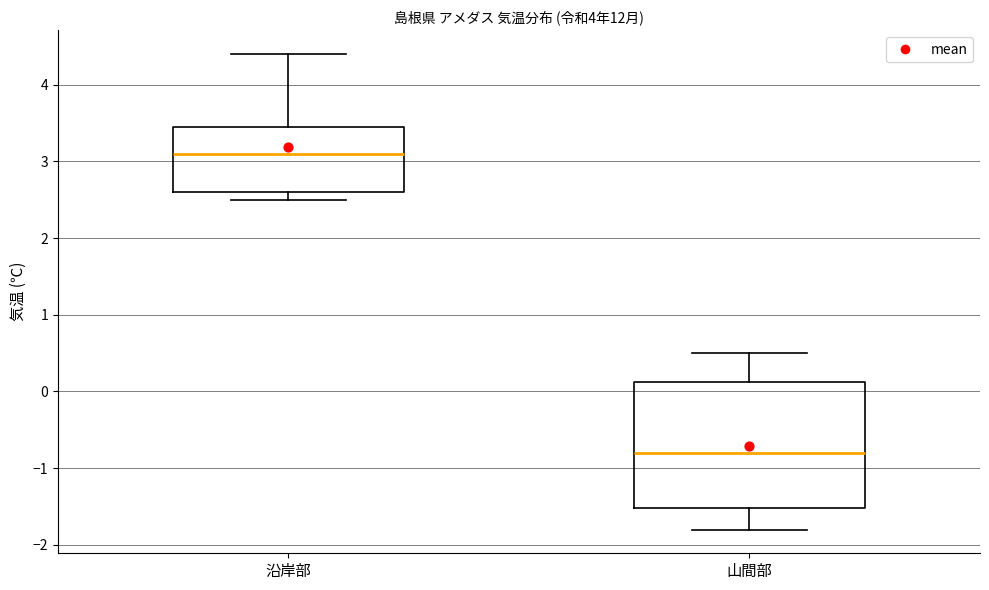

Reading left to right, transcribe this box plot: for each box, give where its median line is, the range the box spans, and where its two whiskers end, as read against the y-axis. The values are not printed on the chart, so give them approximately, as read against the axis.

沿岸部: median 3.1, box 2.6 to 3.5, whiskers 2.5 to 4.4
山間部: median -0.8, box -1.5 to 0.1, whiskers -1.8 to 0.5